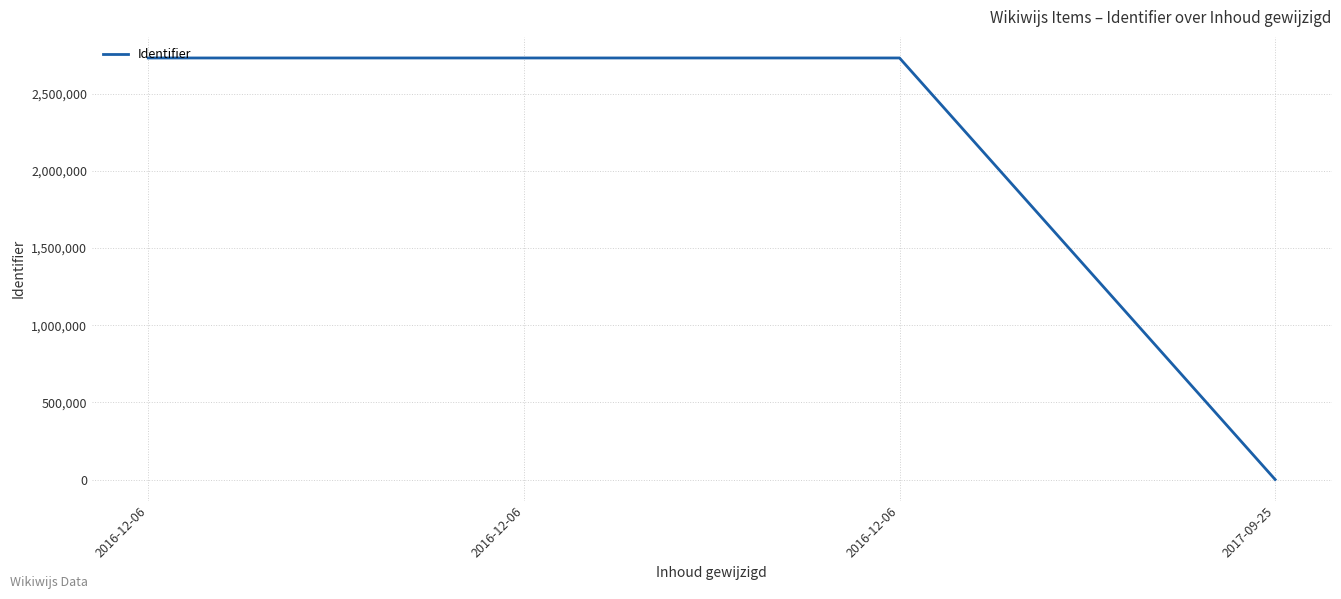

How many positive values are there?

3